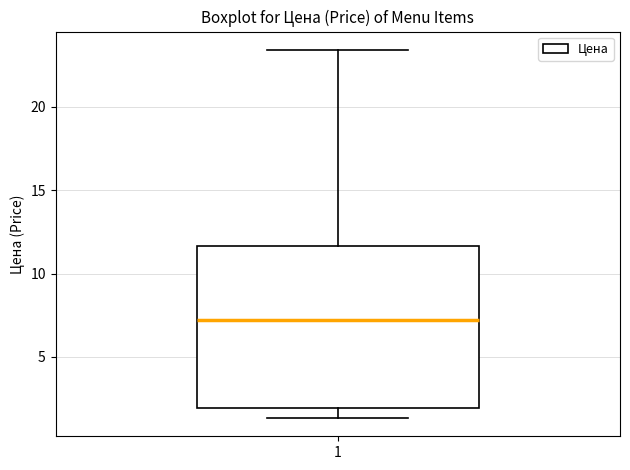

Where does the median line of the box at x = 1 sit on the y-axis? The values are not printed on the chart, so give them approximately, as read against the axis.

7.0